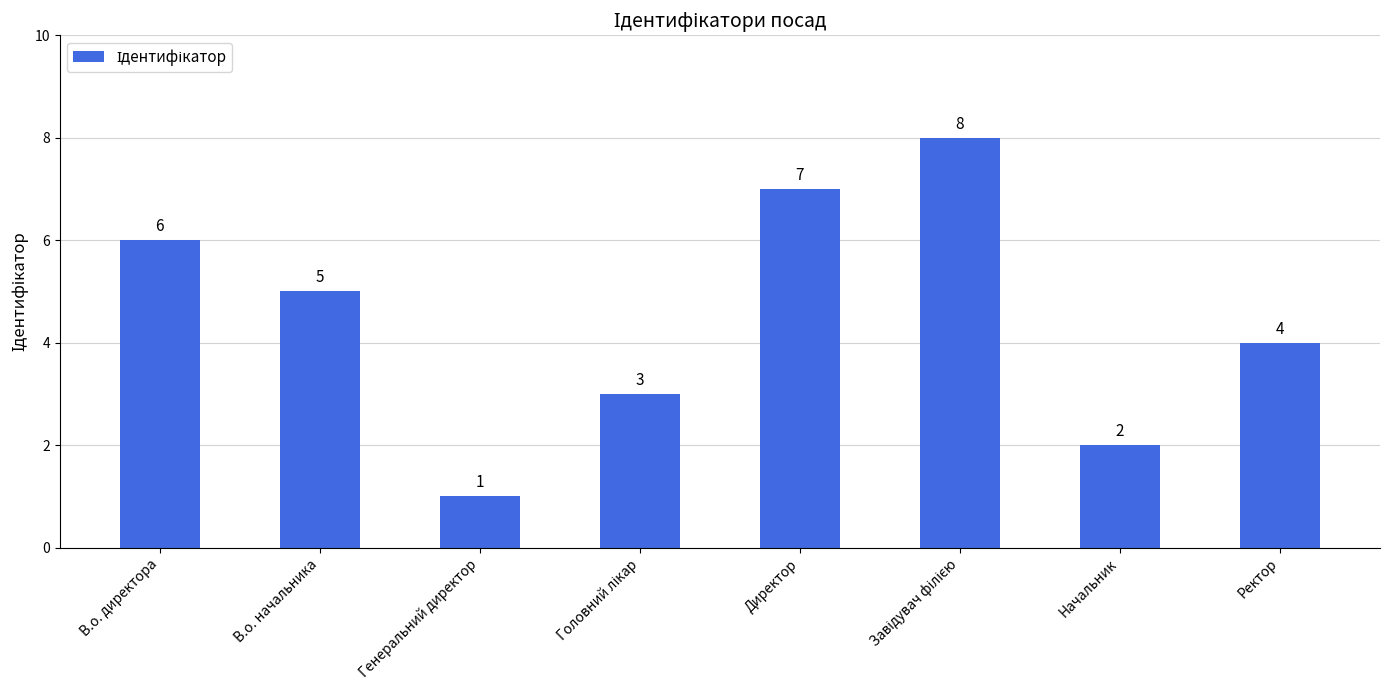

What is the smallest value displayed?

1